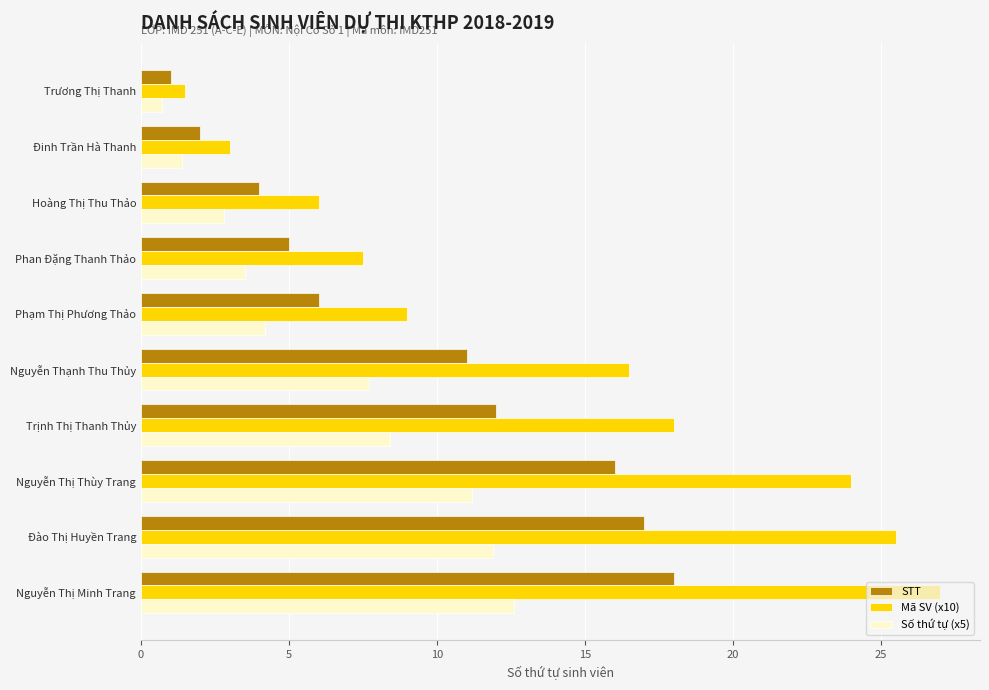

What is the sum of all Số thứ tự (x5) values?

64.4